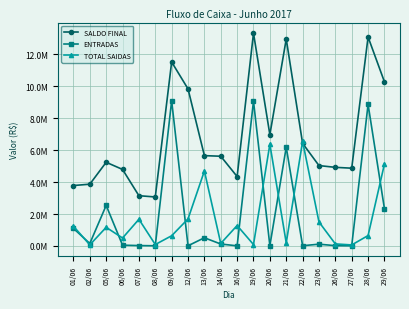

What position from the right is 05/06?

18